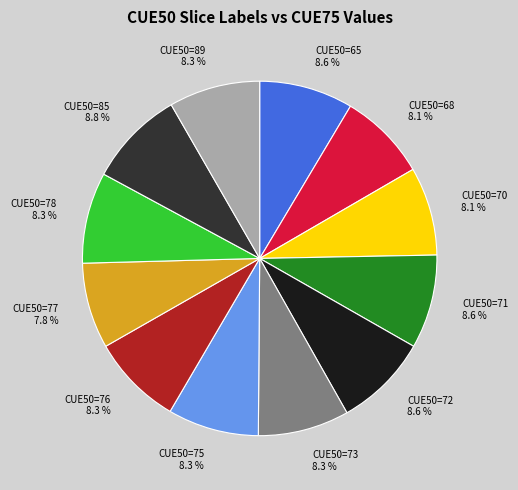

What percentage do CUE50=75 and CUE50=89 together represent?

16.6%